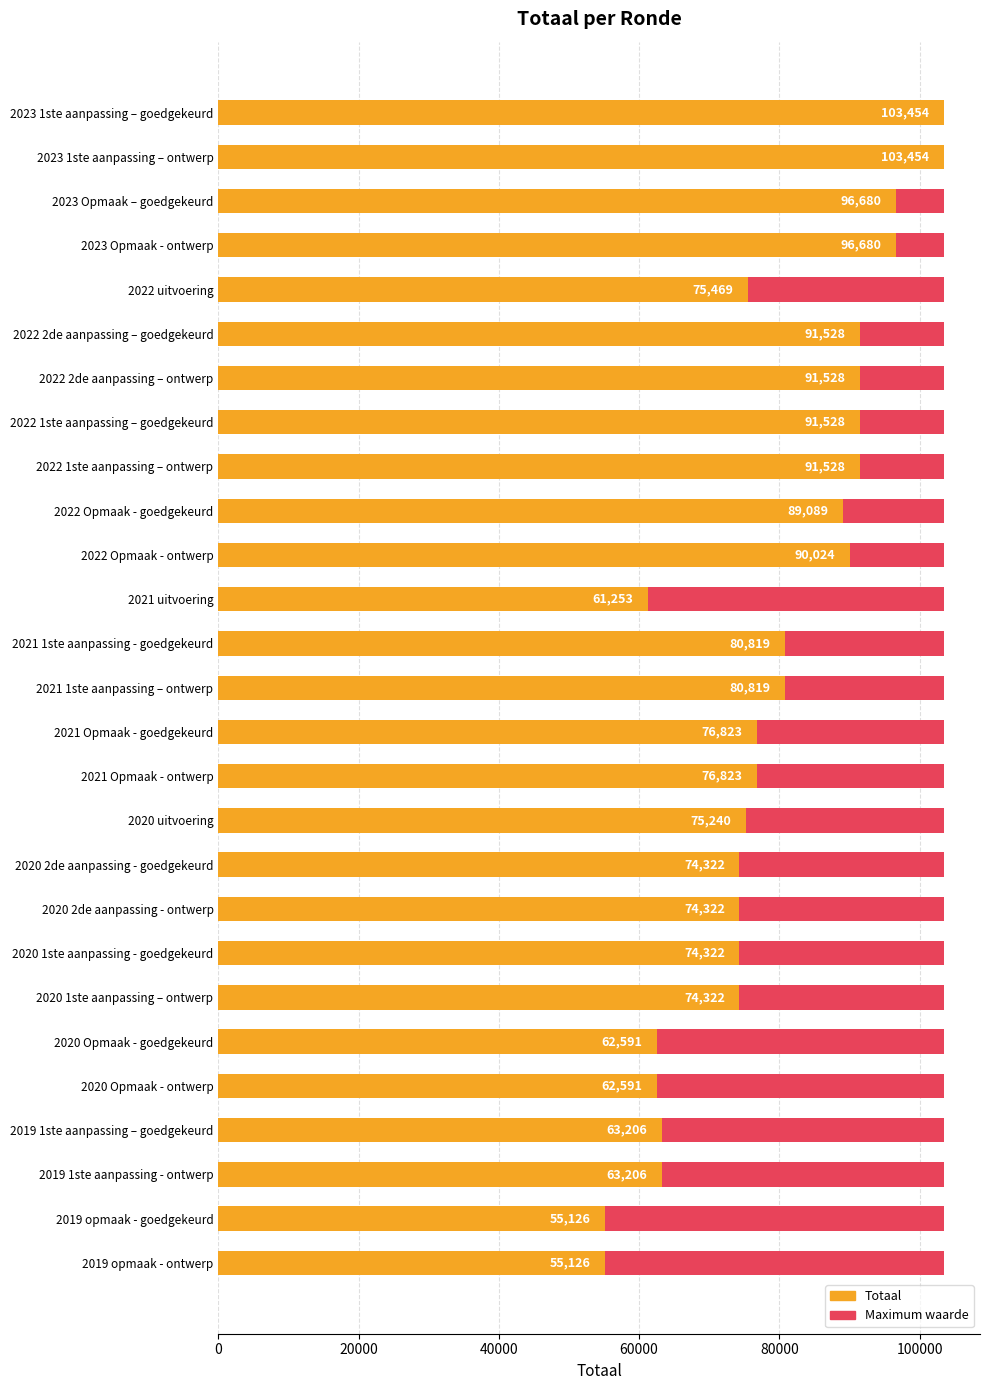

The Totaal series shows 157709.6 at 2023 Opmaak – goedgekeurd. True or false?

False